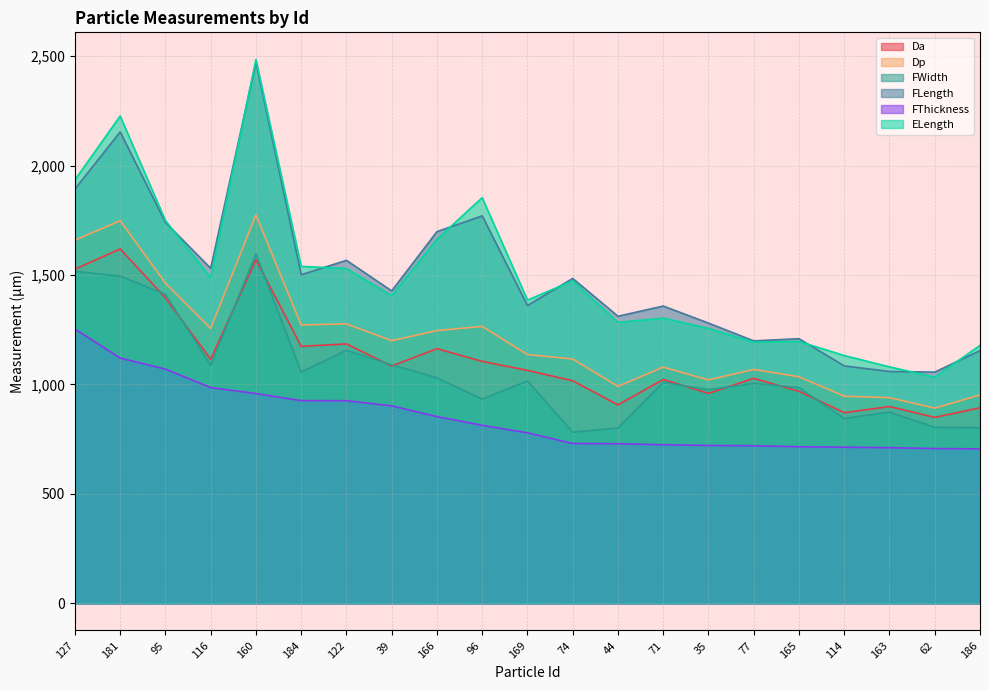

True or false: ELength has a value of 2226.5 at 181.

True